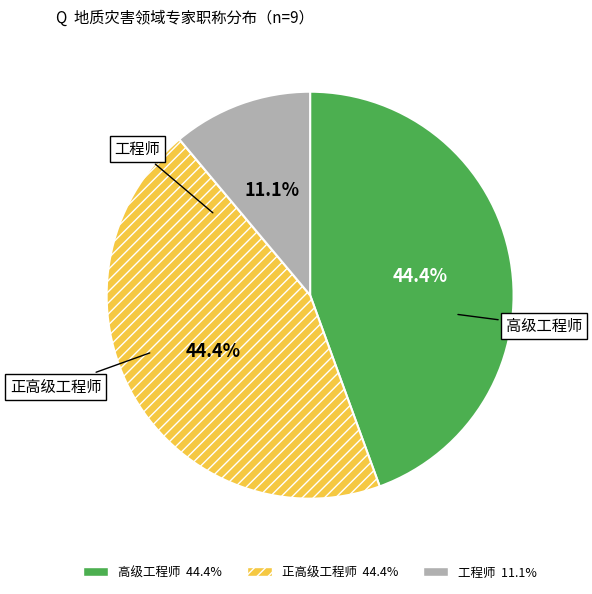

Which category has the smallest portion of the pie?

工程师